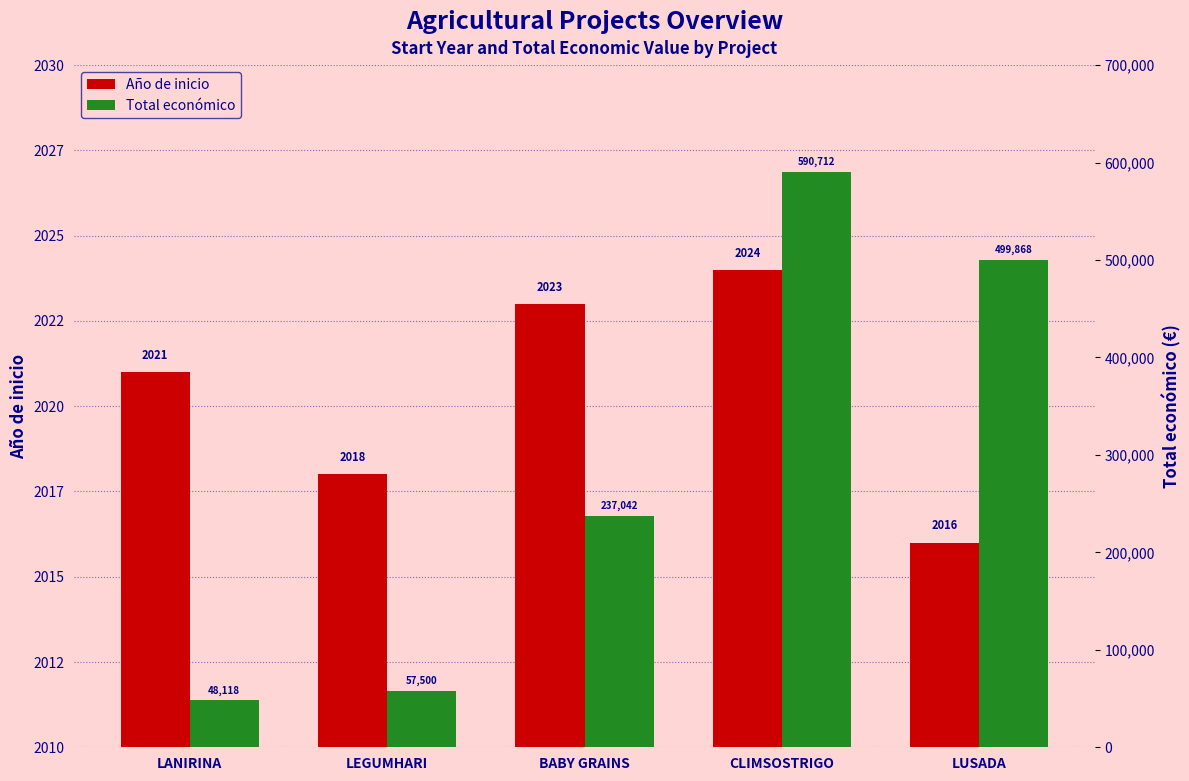

What is the value of the Año de inicio bar at the 4th from the left?

2024